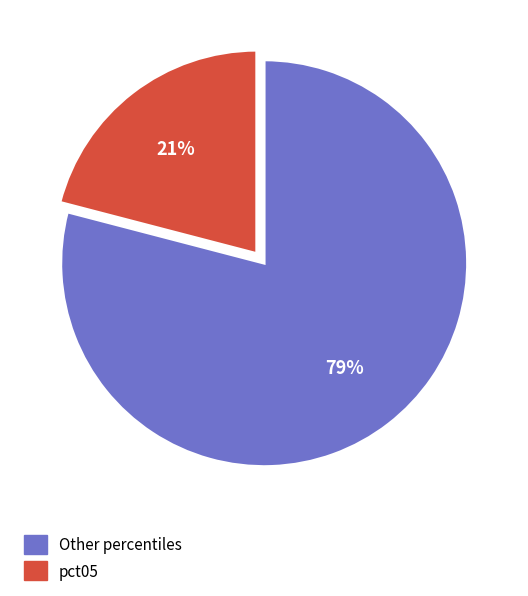

To the nearest percent, what is the average slice percentage?

50%